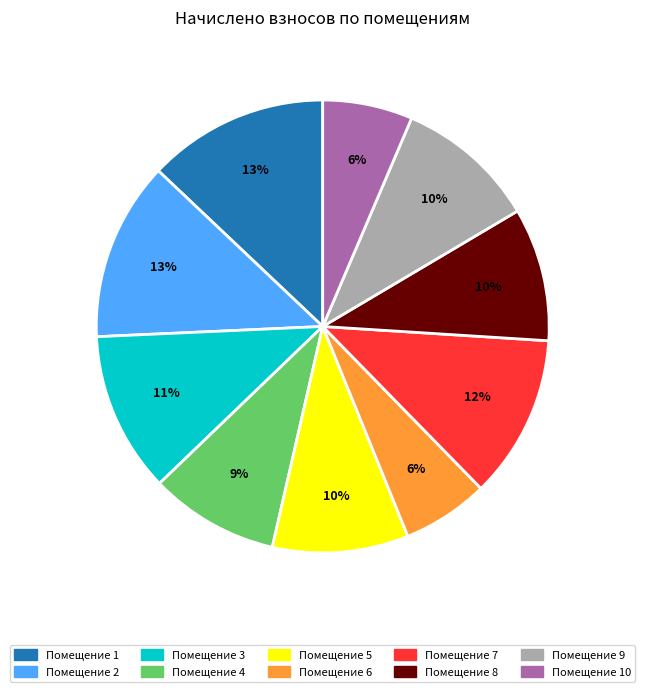

To the nearest percent, what is the average slice percentage?

10%